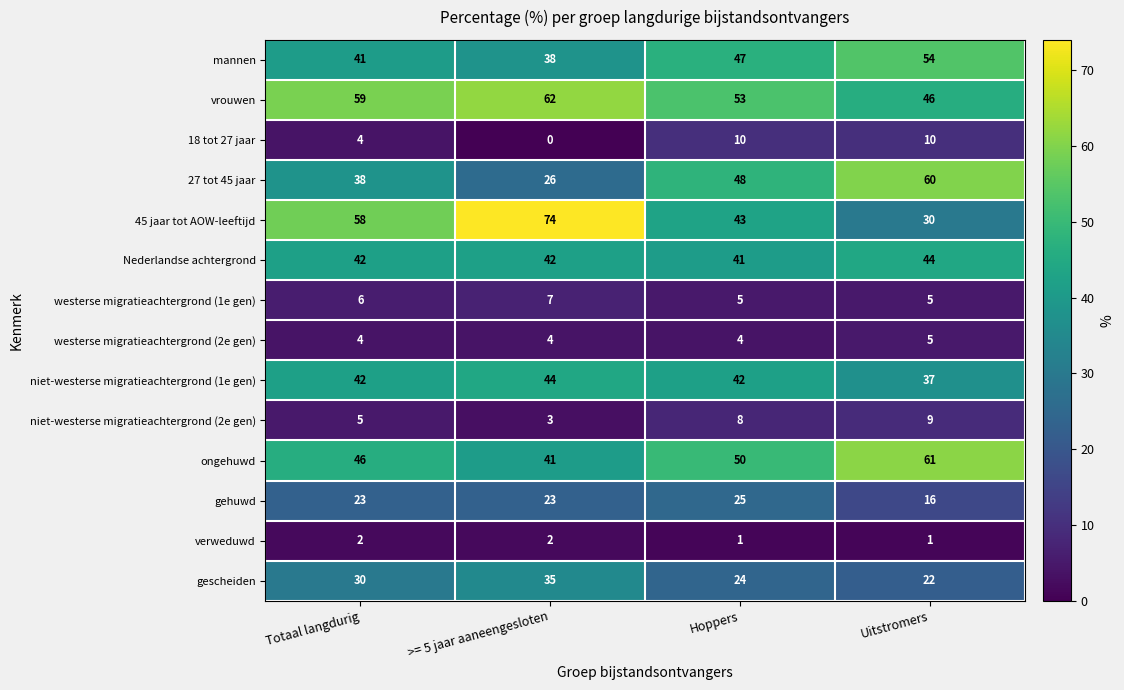

List the labels in order of vrouwen value, smallest first.

Uitstromers, Hoppers, Totaal langdurig, >= 5 jaar aaneengesloten